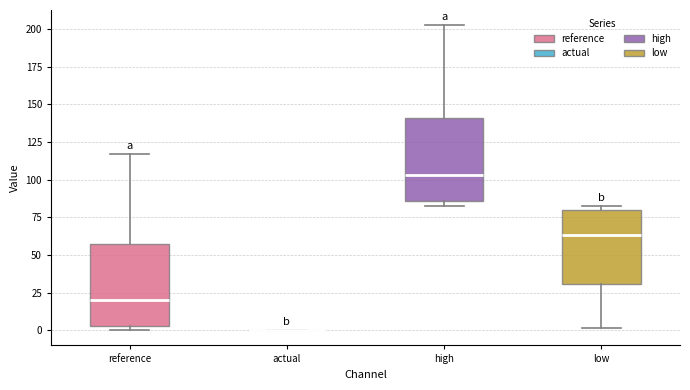

Reading left to right, read every box against the y-axis: the position of its median line, the range the box covers, and the ends of its whiskers. The values are not printed on the chart, so give them approximately, as read against the axis.

reference: median 20, box 5 to 55, whiskers 0 to 115
actual: box collapsed to a line at 0, whiskers 0 to 0
high: median 105, box 85 to 140, whiskers 85 (just below the box's lower edge) to 200
low: median 65, box 30 to 80, whiskers 0 to 85